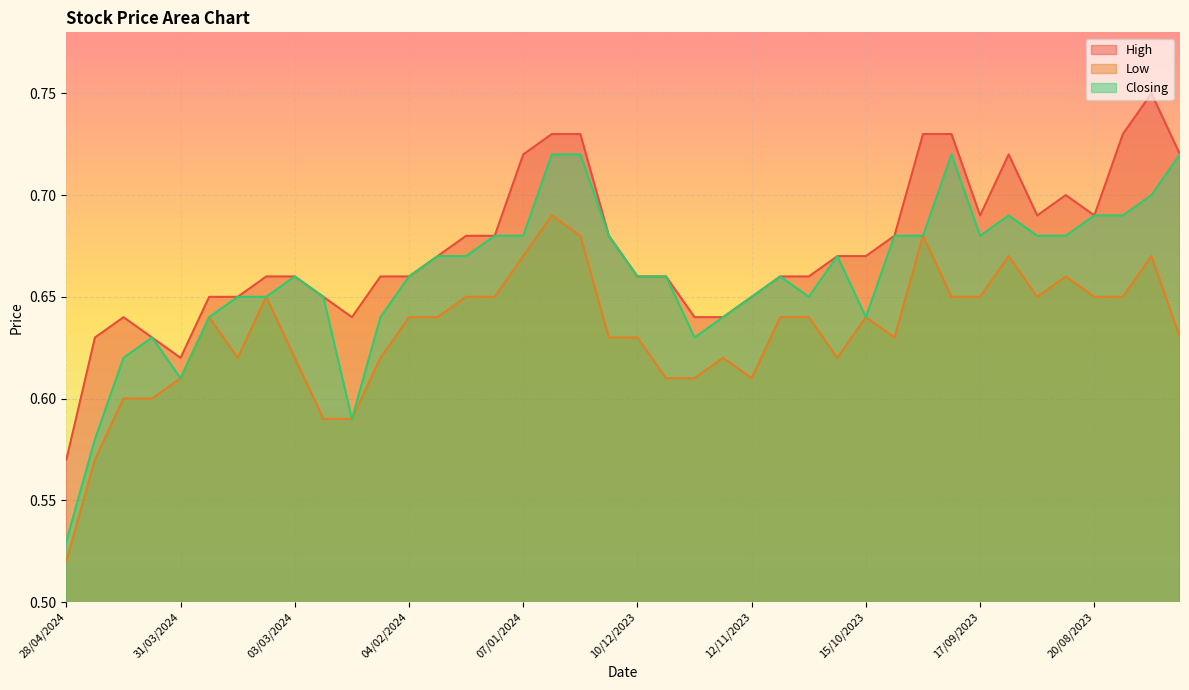

What position from the left is 03/09/2023?

35